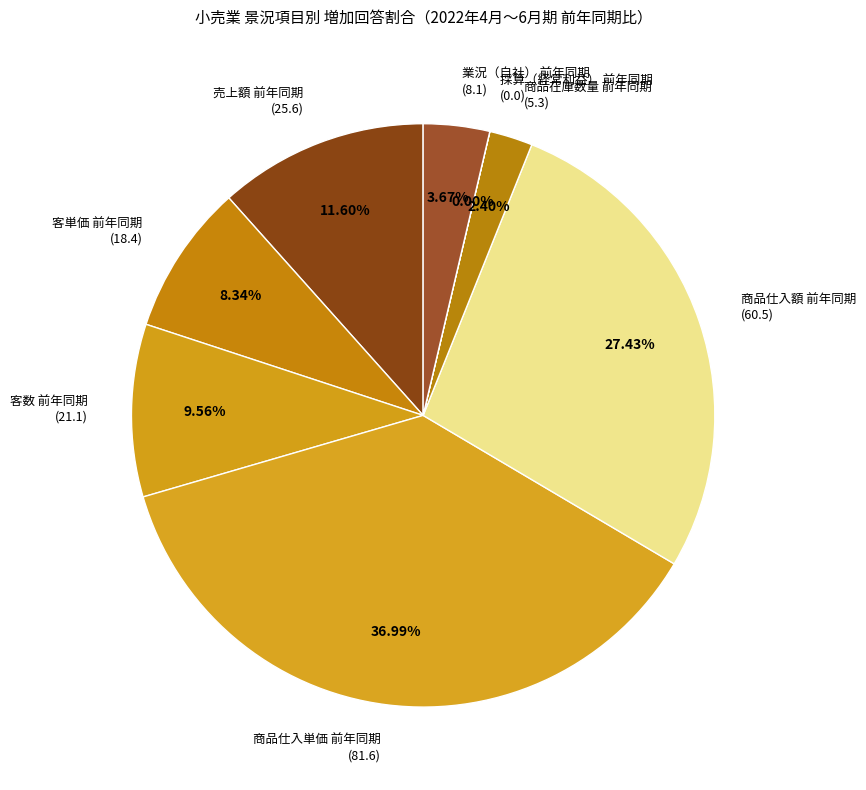

Is the sum of 業況（自社） 前年同期 (8.1) and 商品在庫数量 前年同期 (5.3) greater than half?

No